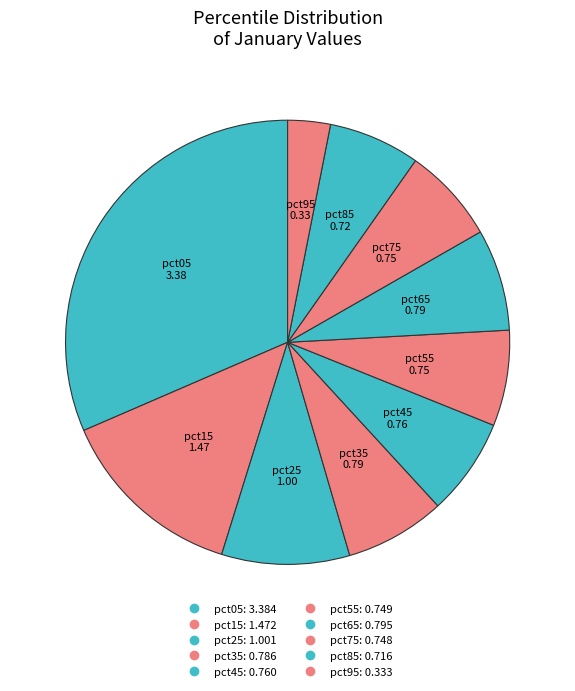

How many slices are in this pie chart?

10